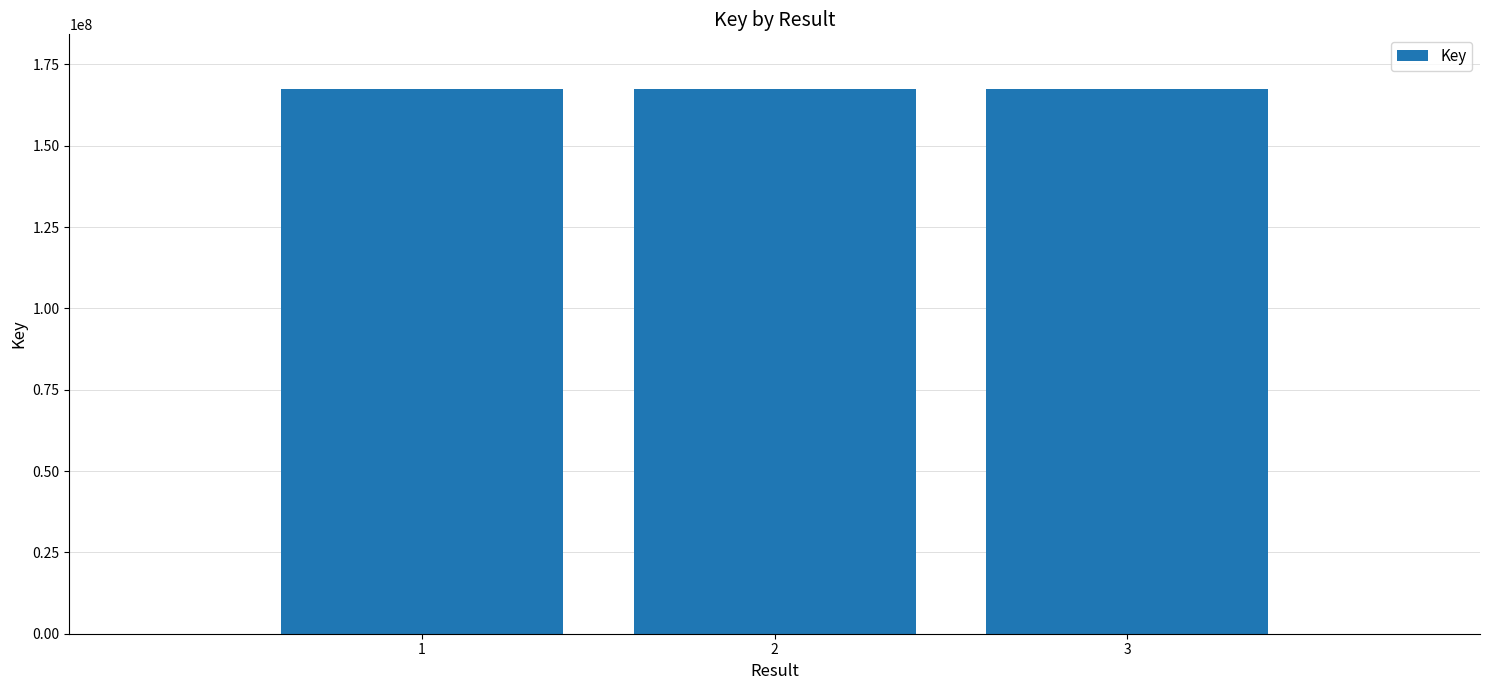

How many bars are there in total?

3